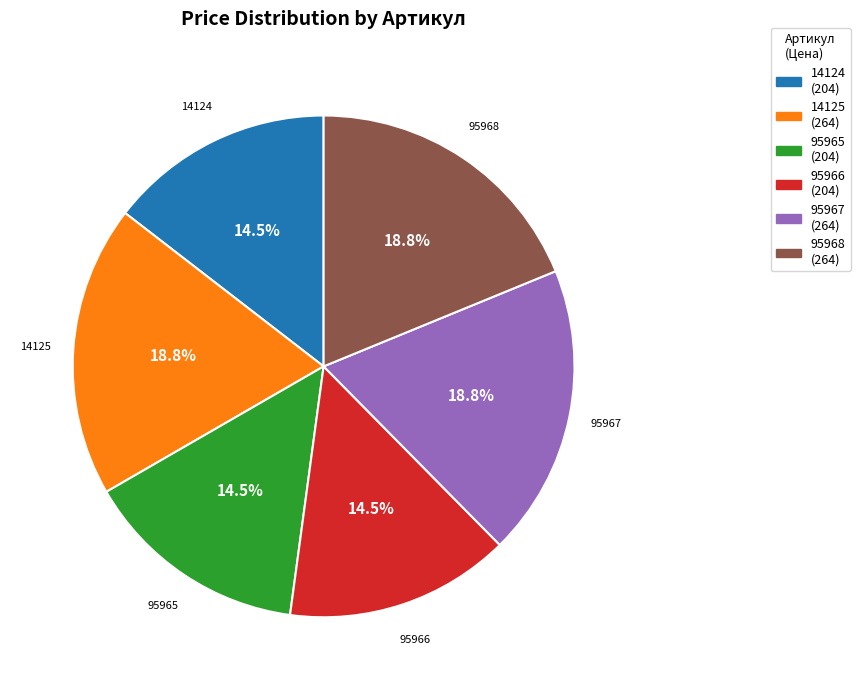

To the nearest percent, what is the combined percentage of 95965 and 95967?

33%